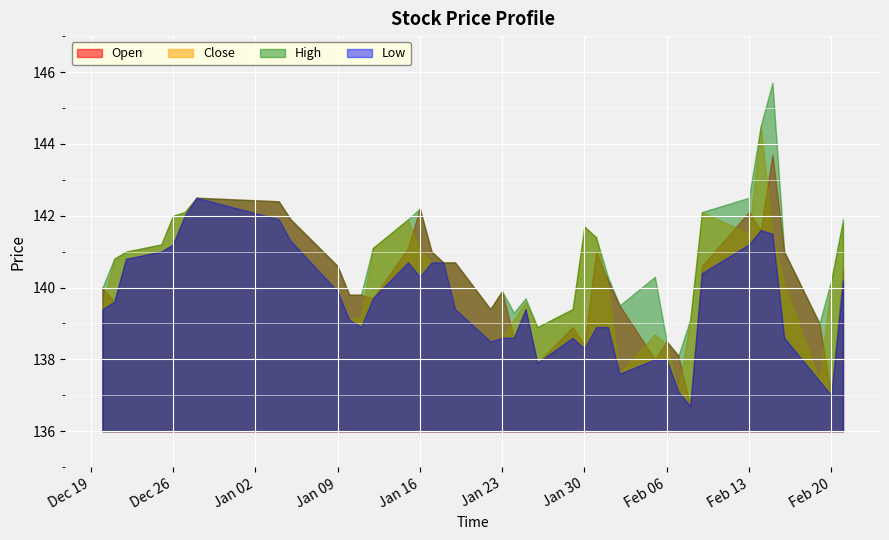

What is the total value across all series at Jan 23?

557.0